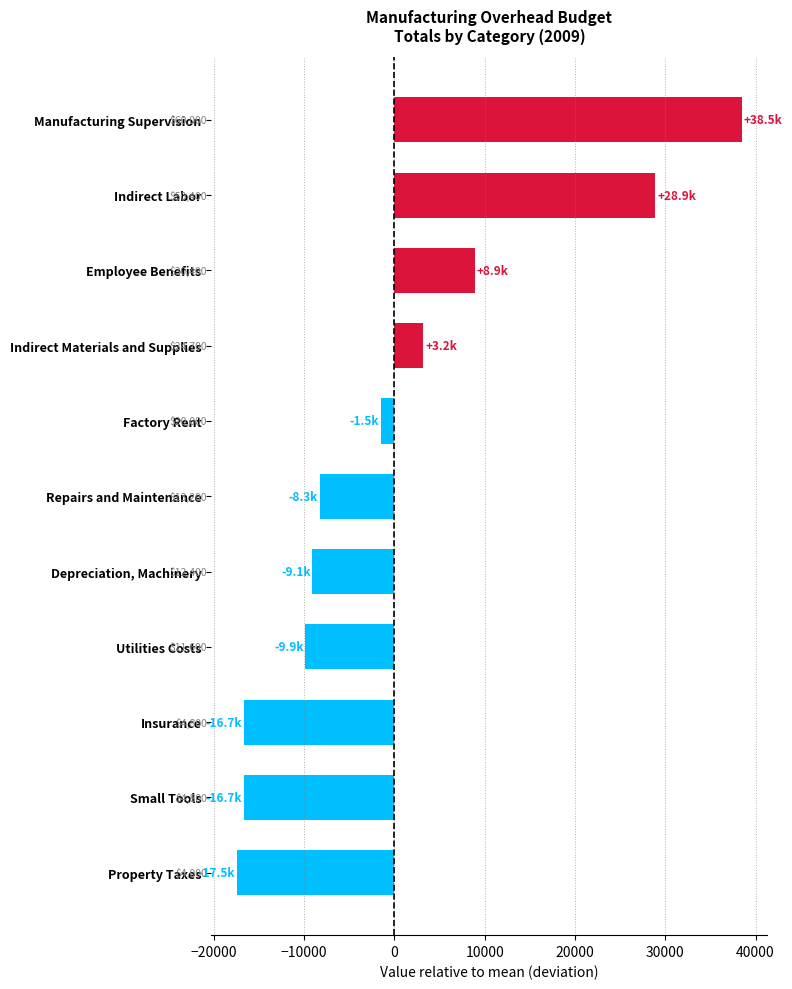

Does the chart contain stacked bars?

No